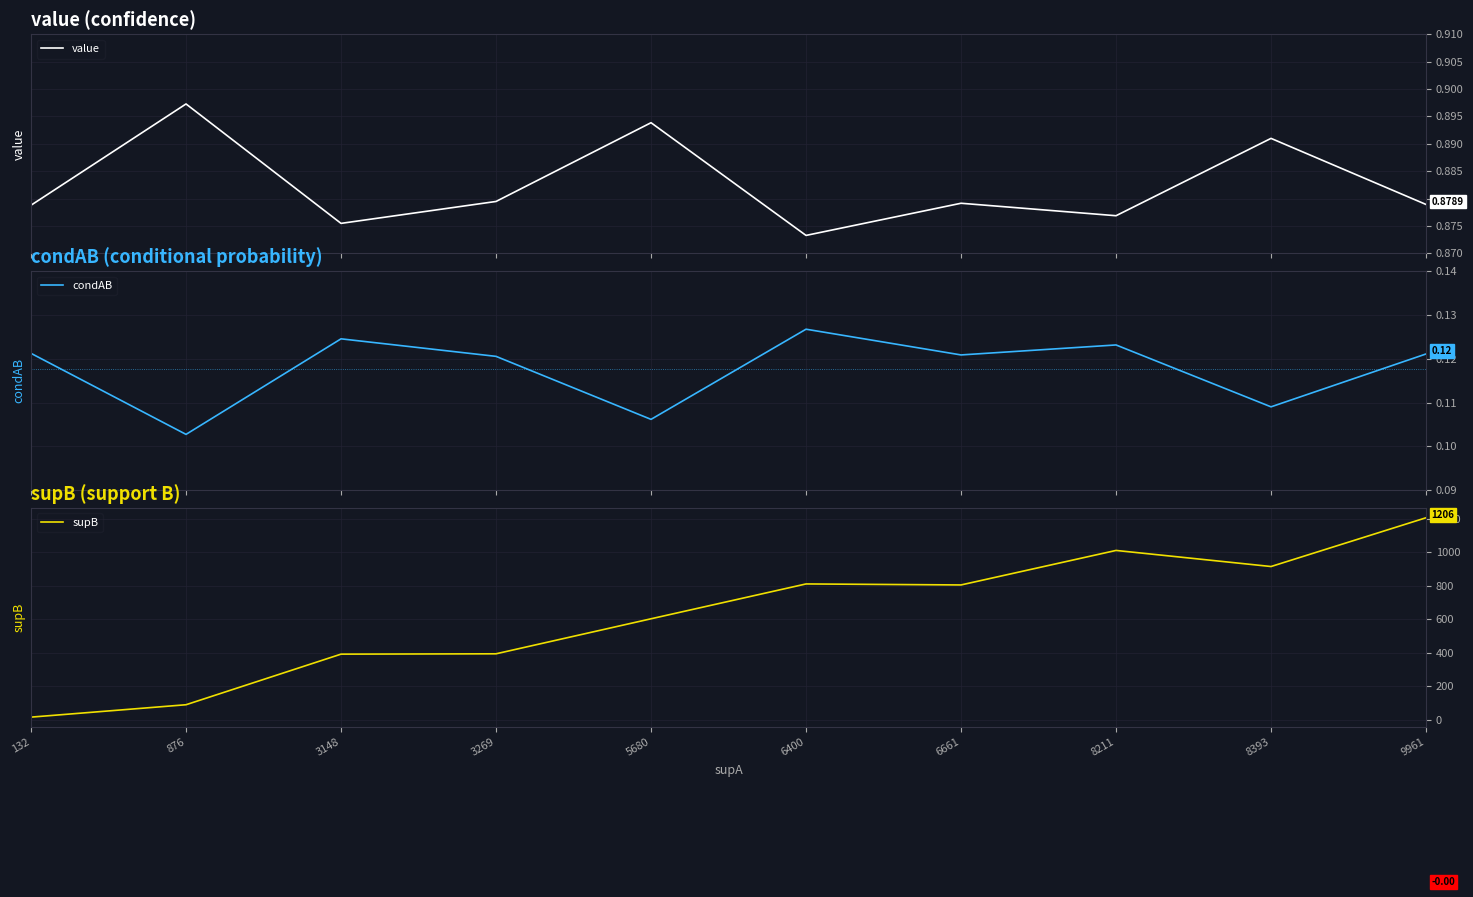

Which series changed the most between 6661 and 8393?

supB